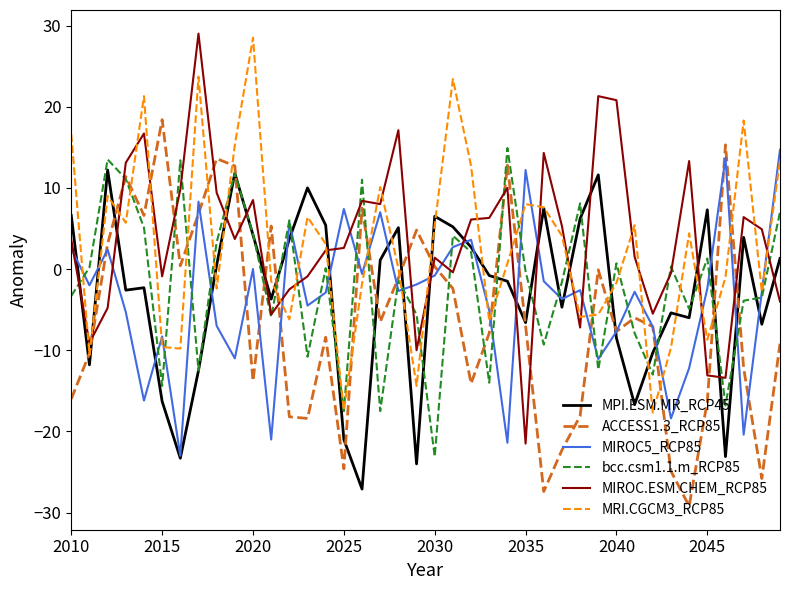

What is the average value of the MPI.ESM.MR_RCP45 series?

-3.1